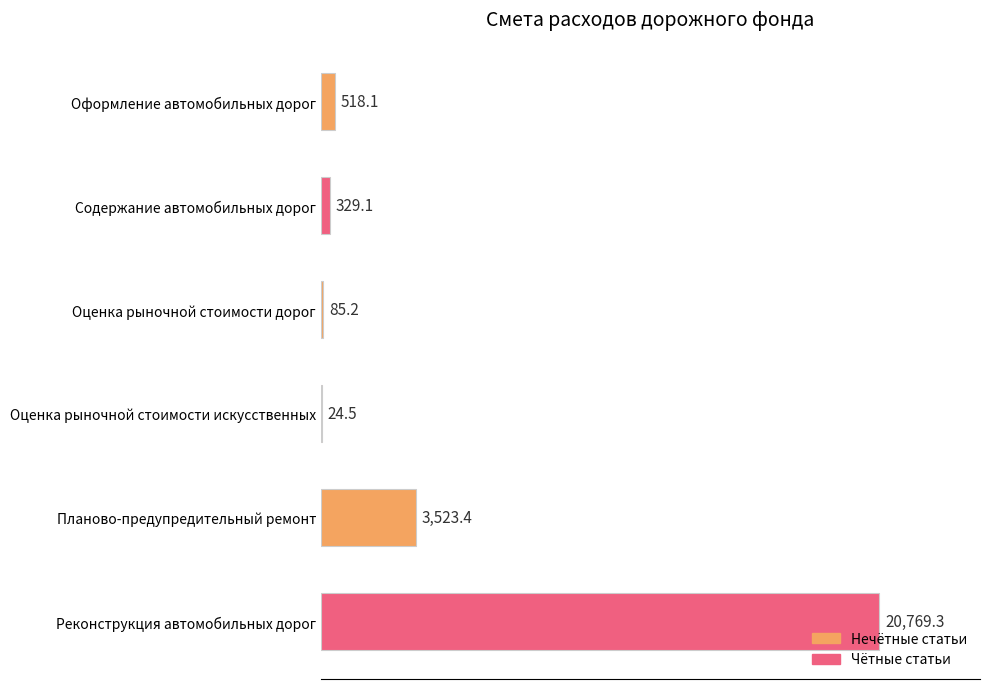

What is the sum of all values?

25249.6